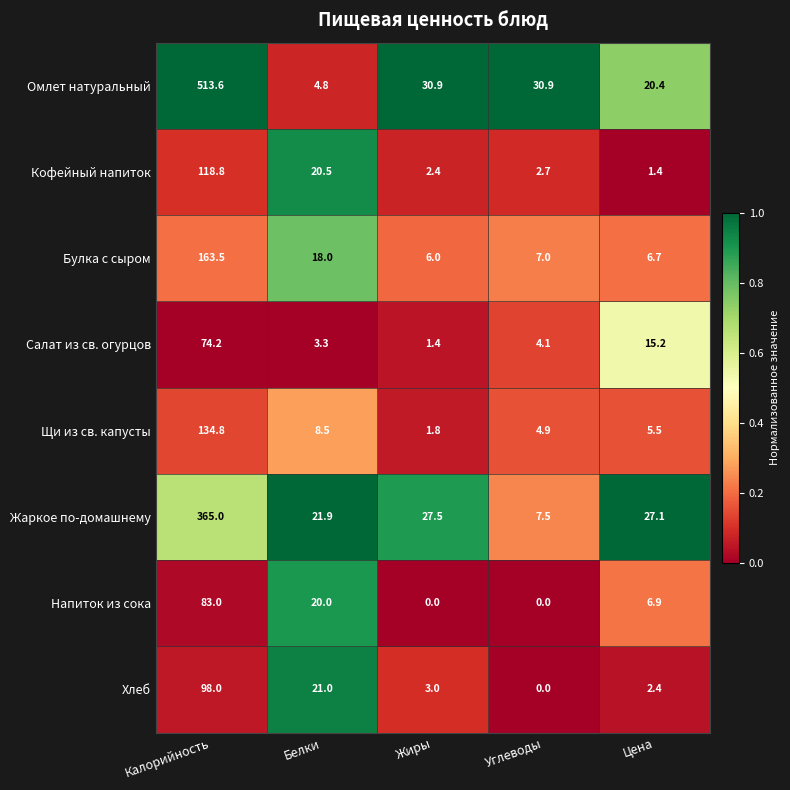

What is the approximate value of Жаркое по-домашнему at Калорийность?

365.0